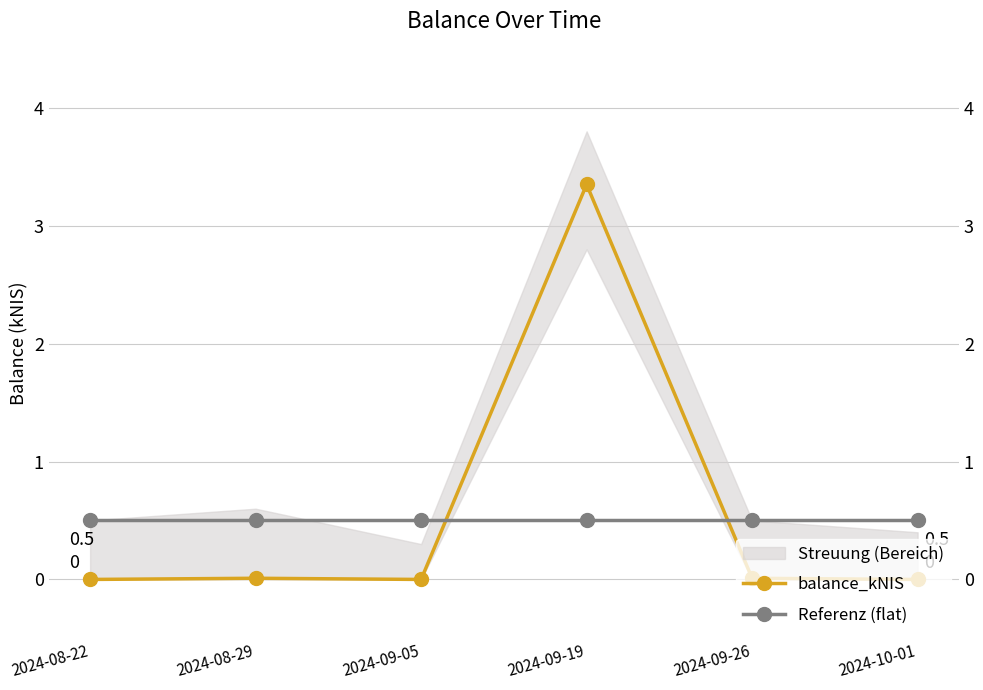

What is the label of the 6th point from the right?

2024-08-22